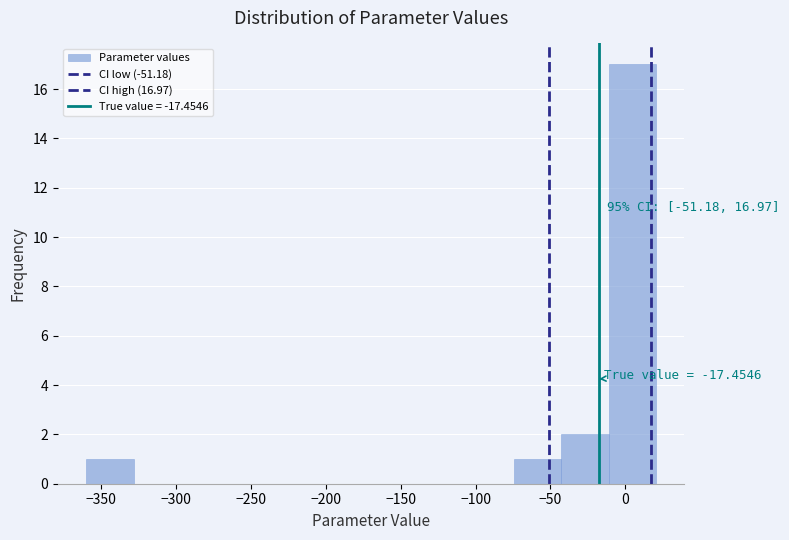

Which range on the x-axis has the tallest bar?

-10 to 20